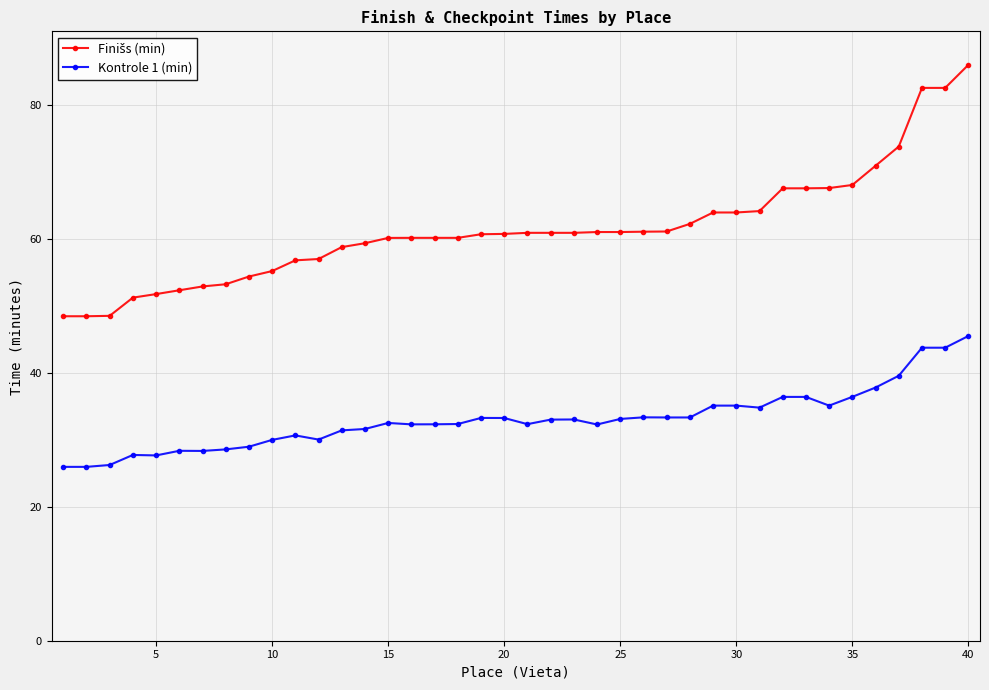

What is the value of the Kontrole 1 (min) point at the 28th from the left?

33.4